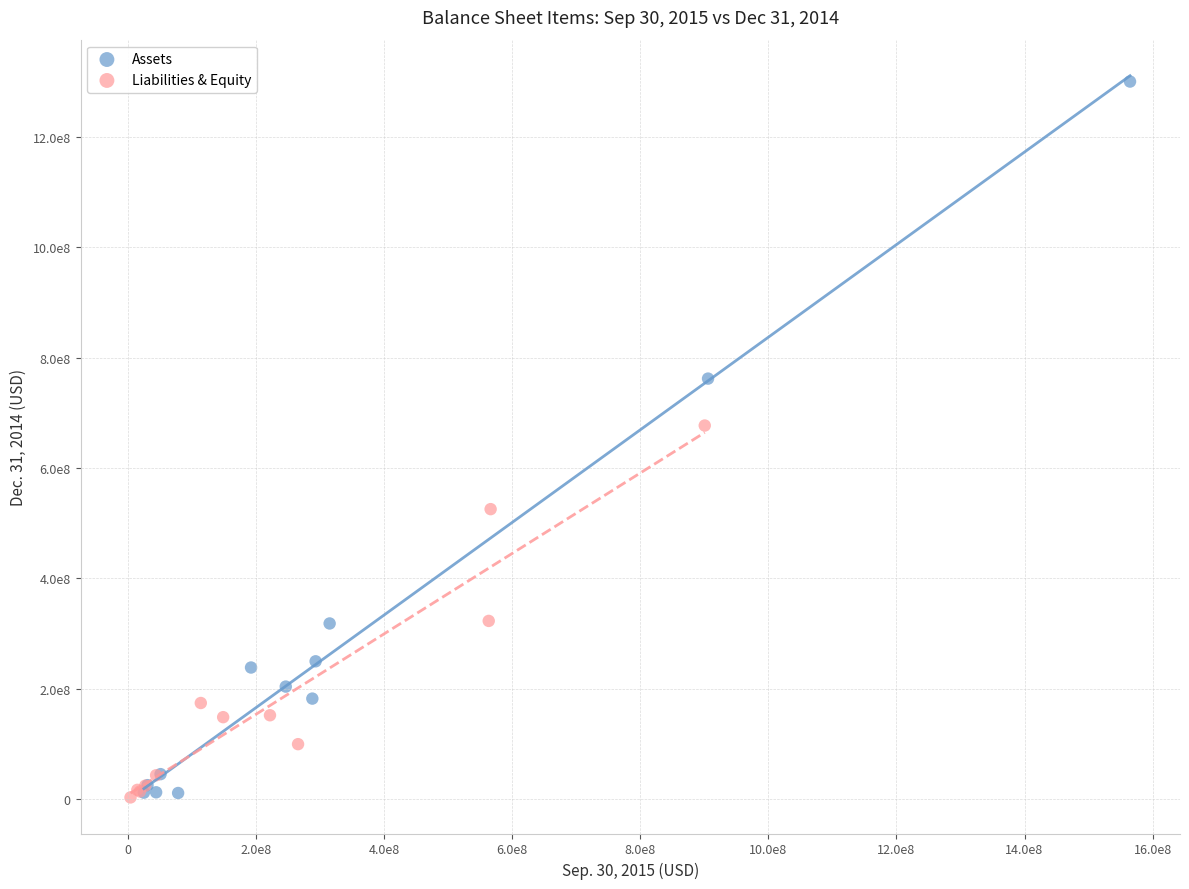

What are all the series names shown in the legend?

Assets, Liabilities & Equity